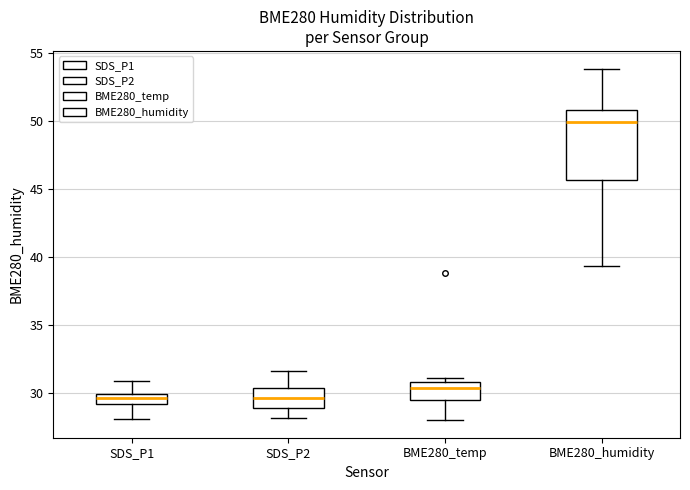

Reading left to right, transcribe this box plot: for each box, give where its median line is, the range the box spans, and where its two whiskers end, as read against the y-axis. The values are not printed on the chart, so give them approximately, as read against the axis.

SDS_P1: median 29.5, box 29.0 to 30.0, whiskers 28.0 to 31.0
SDS_P2: median 29.5, box 29.0 to 30.5, whiskers 28.0 to 31.5
BME280_temp: median 30.5, box 29.5 to 31.0, whiskers 28.0 to 31.0 (just above the box's upper edge)
BME280_humidity: median 50.0, box 45.5 to 51.0, whiskers 39.5 to 54.0